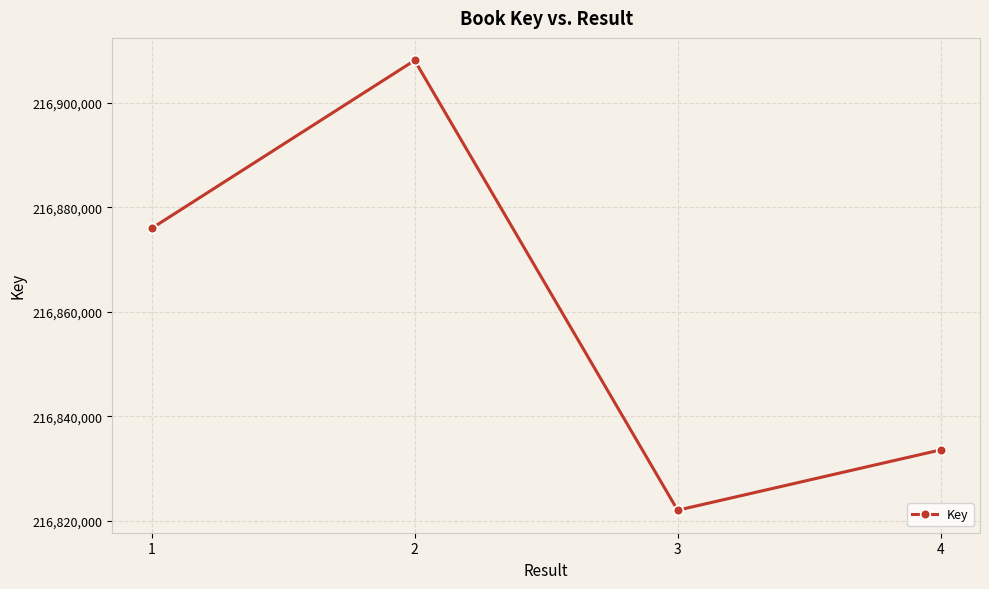

What is the sum of the values at 4 and 2?

433741651